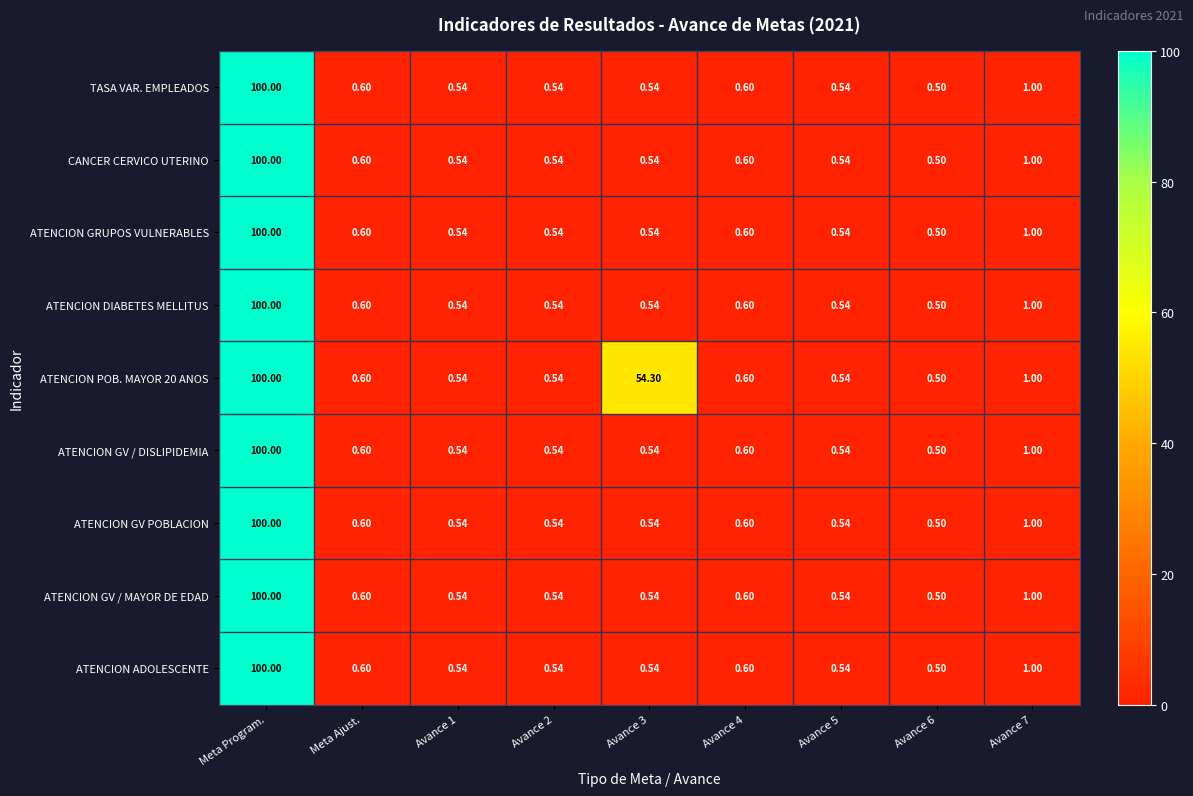

At which category does the chart reach its peak across all series?

Meta Program.